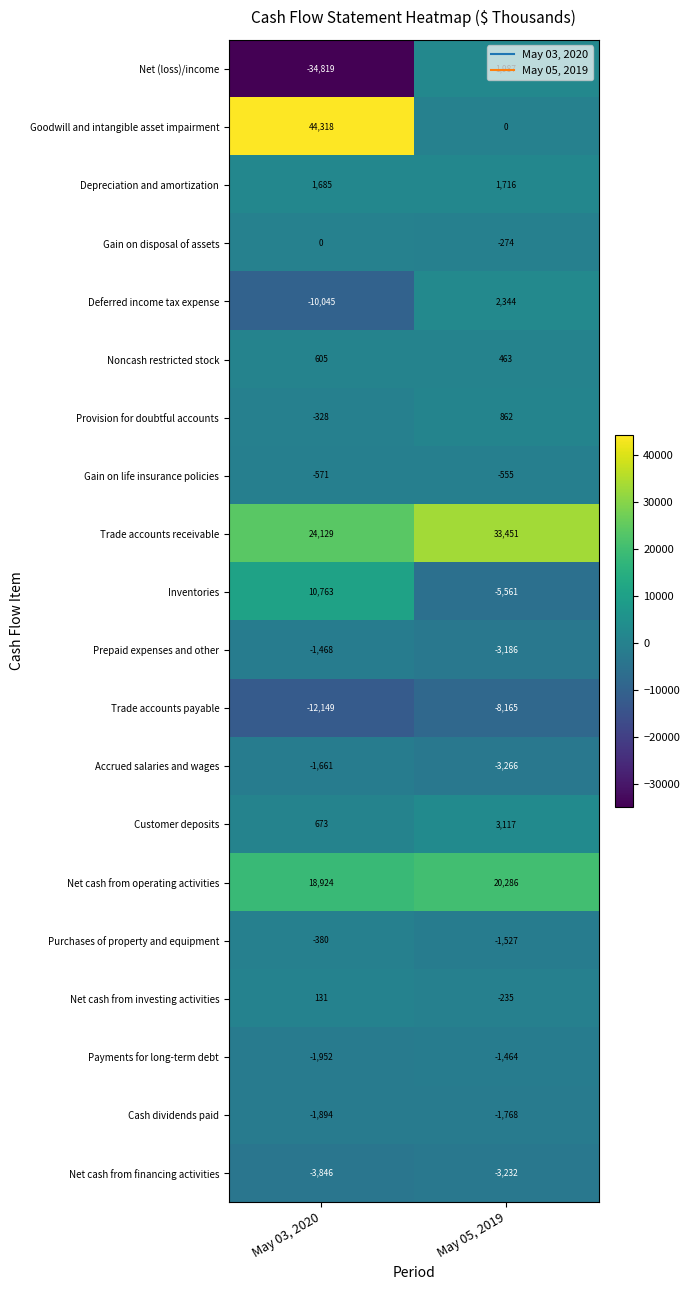

At May 03, 2020, list the series in order from smallest to largest.

Net (loss)/income, Trade accounts payable, Deferred income tax expense, Net cash from financing activities, Payments for long-term debt, Cash dividends paid, Accrued salaries and wages, Prepaid expenses and other, Gain on life insurance policies, Purchases of property and equipment, Provision for doubtful accounts, Gain on disposal of assets, Net cash from investing activities, Noncash restricted stock, Customer deposits, Depreciation and amortization, Inventories, Net cash from operating activities, Trade accounts receivable, Goodwill and intangible asset impairment